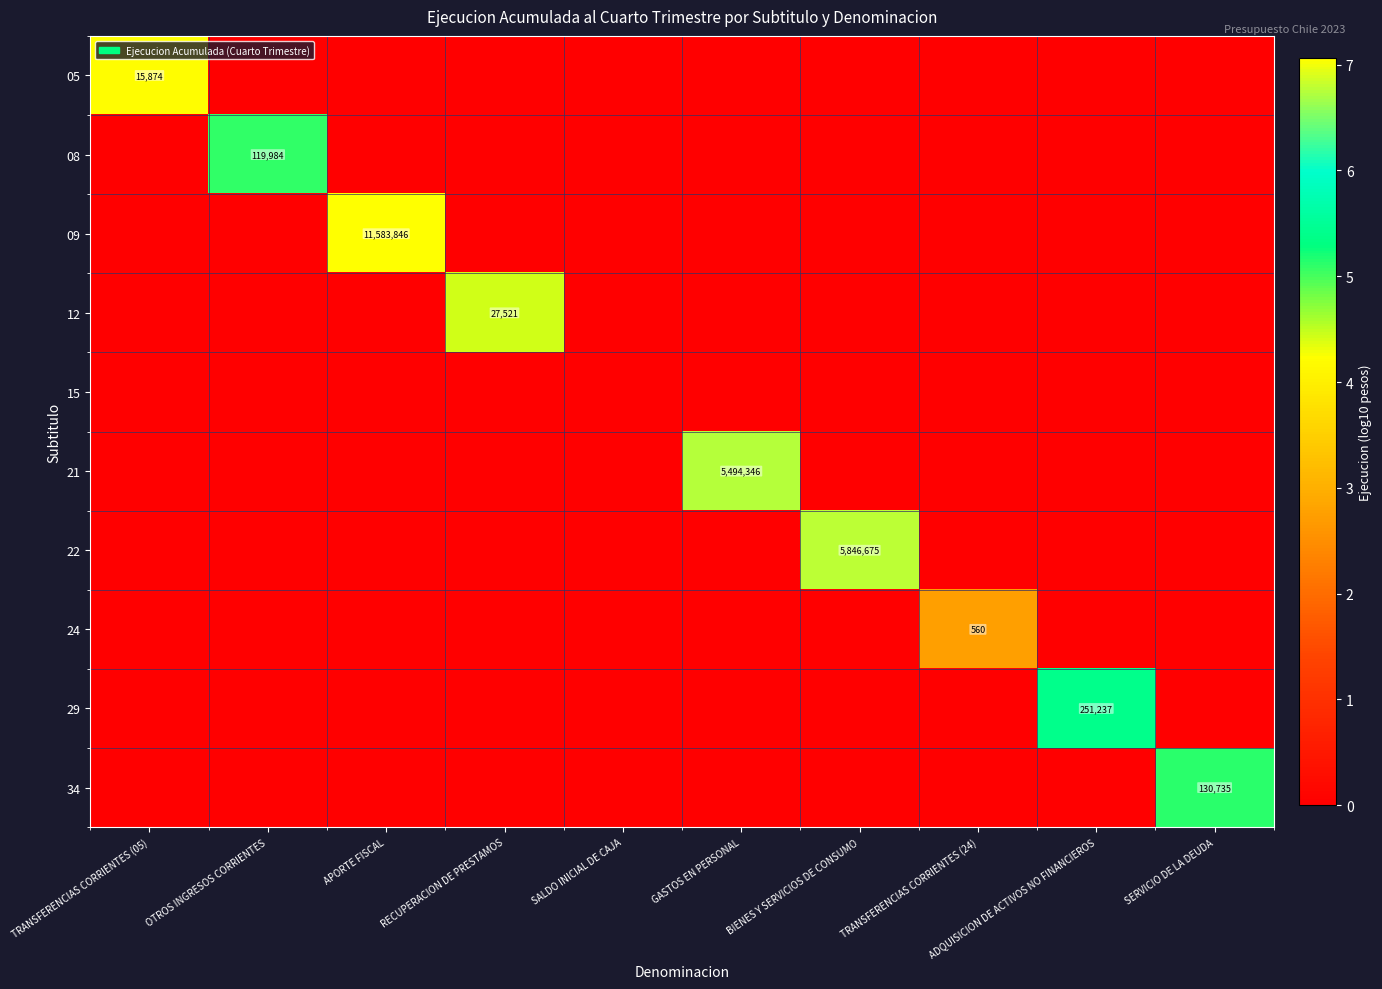

The value of 34 at SERVICIO DE LA DEUDA is 8.1. True or false?

False